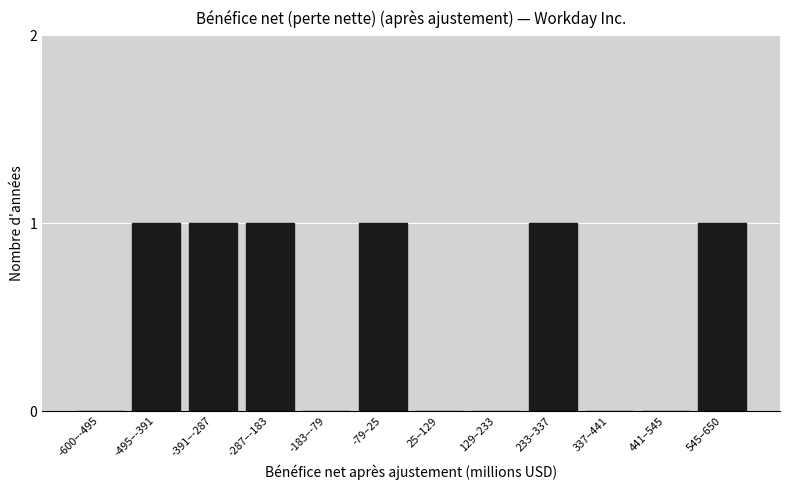

Reading right to left, what are all the values shown in this chart?

545–650=1	441–545=0	337–441=0	233–337=1	129–233=0	25–129=0	-79–25=1	-183–-79=0	-287–-183=1	-391–-287=1	-495–-391=1	-600–-495=0